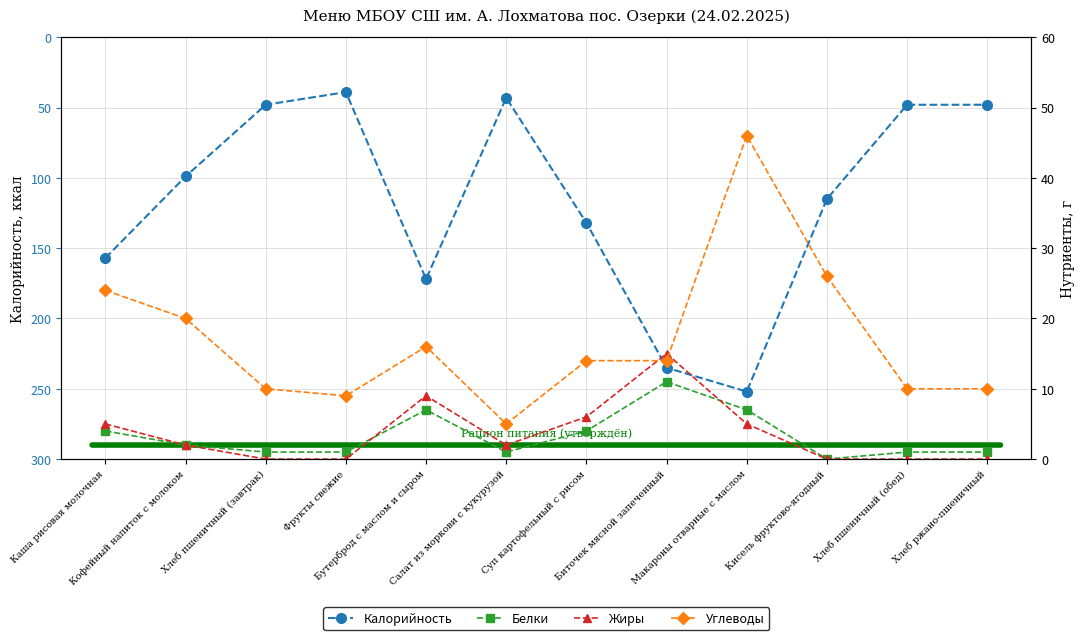

What is the highest value of the Углеводы series?

46